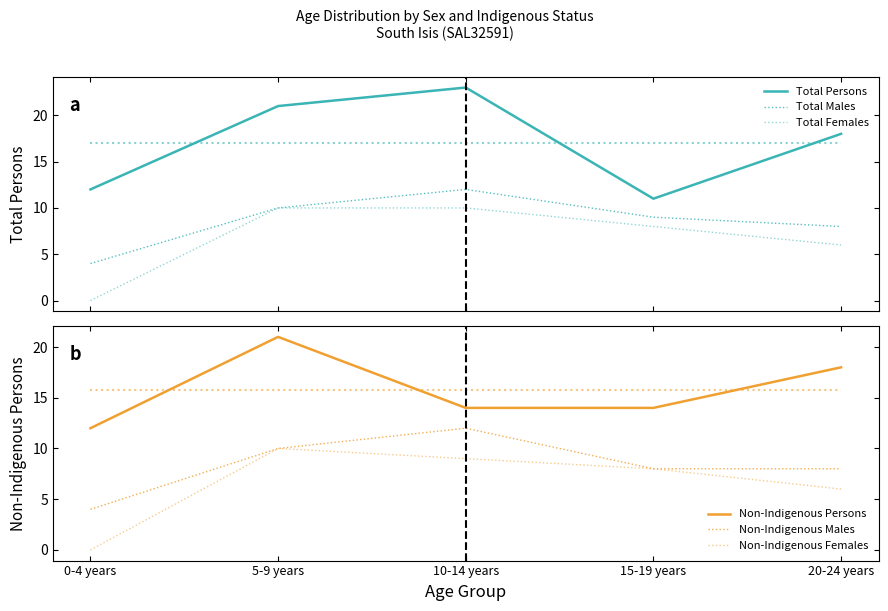

What is the total value across all series at 15-19 years?

58